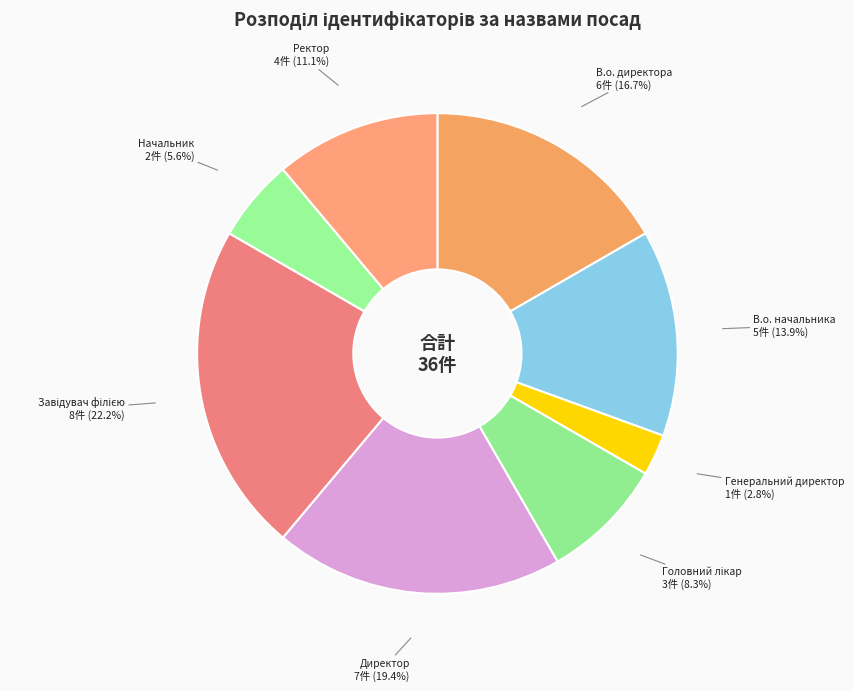

How many slices are in this pie chart?

8